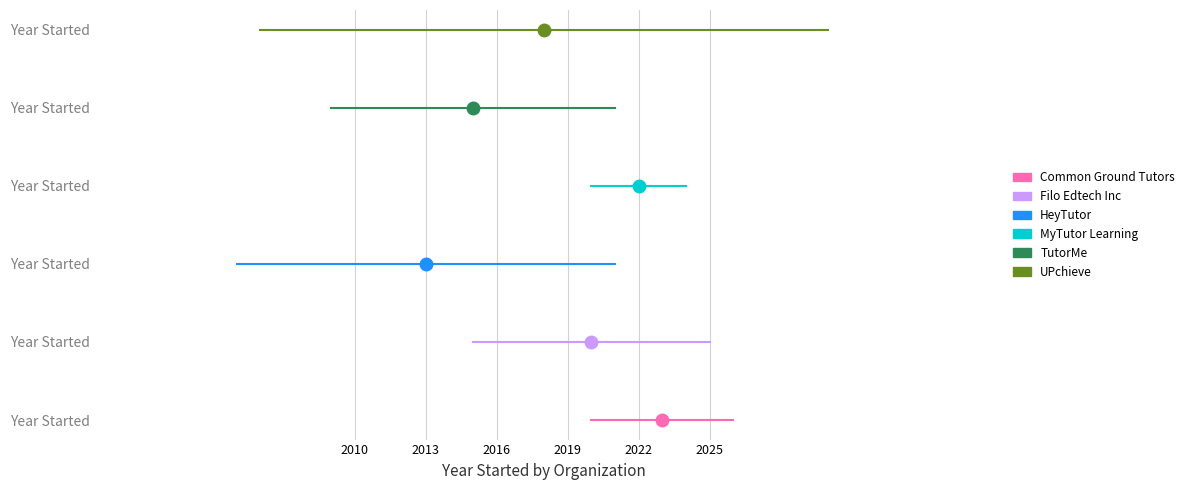

Is the value of HeyTutor at 2010 greater than the value of TutorMe at 2013?

No